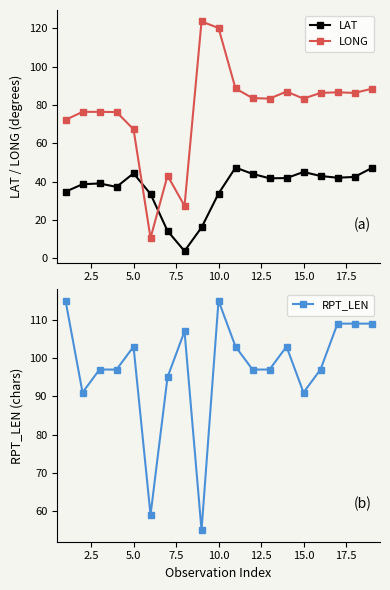

What is the value of the LAT point at the 6th from the left?

33.5